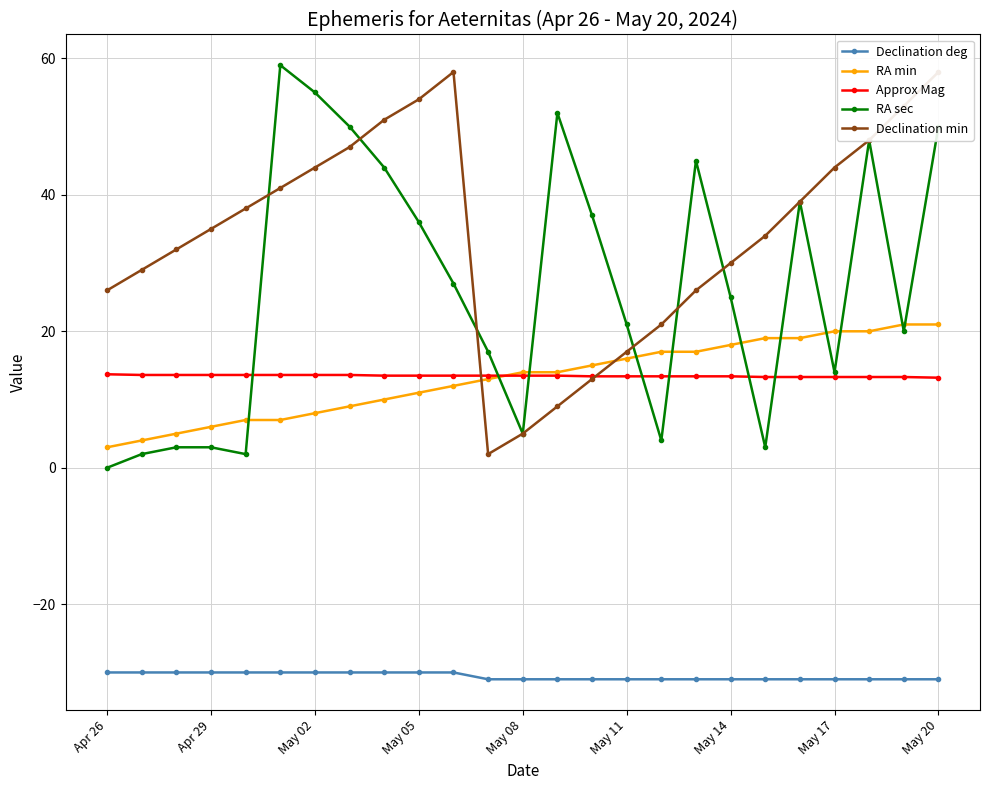

Is the value of RA min at May 05 greater than the value of RA sec at May 14?

No